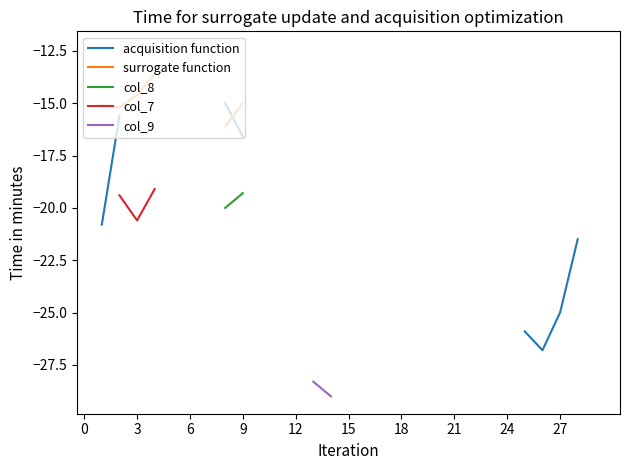

In surrogate function, how many points are lower than both neighbors (excluding endpoints)?

1